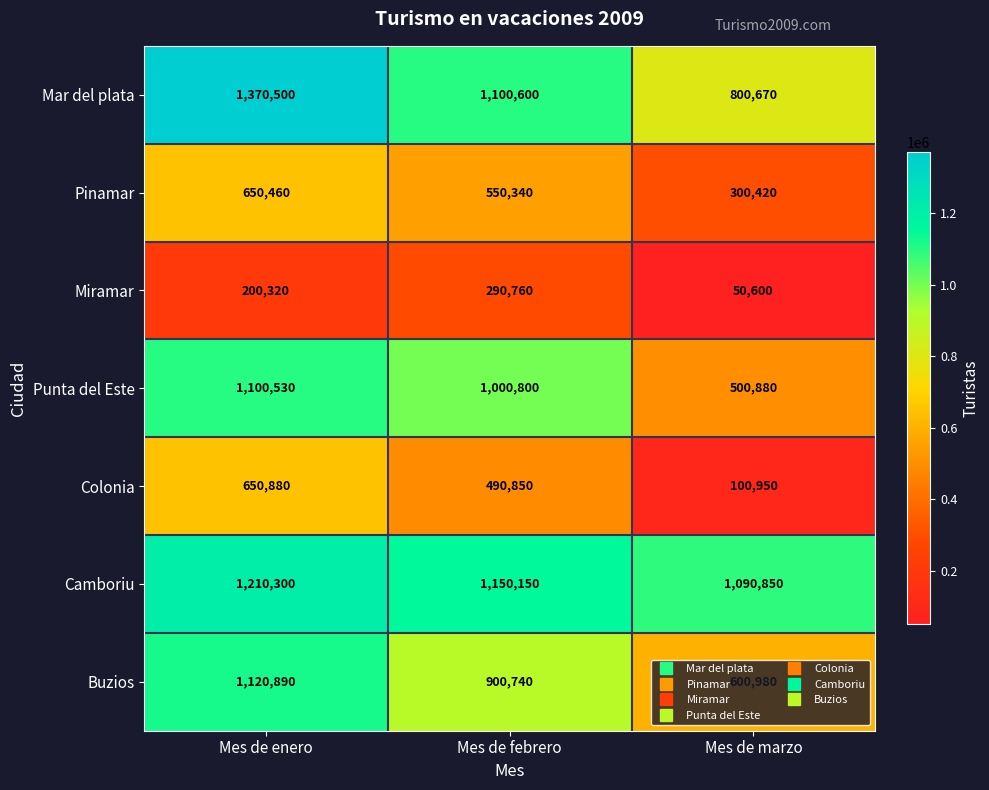

What is the total value across all series at Mes de marzo?

3445350